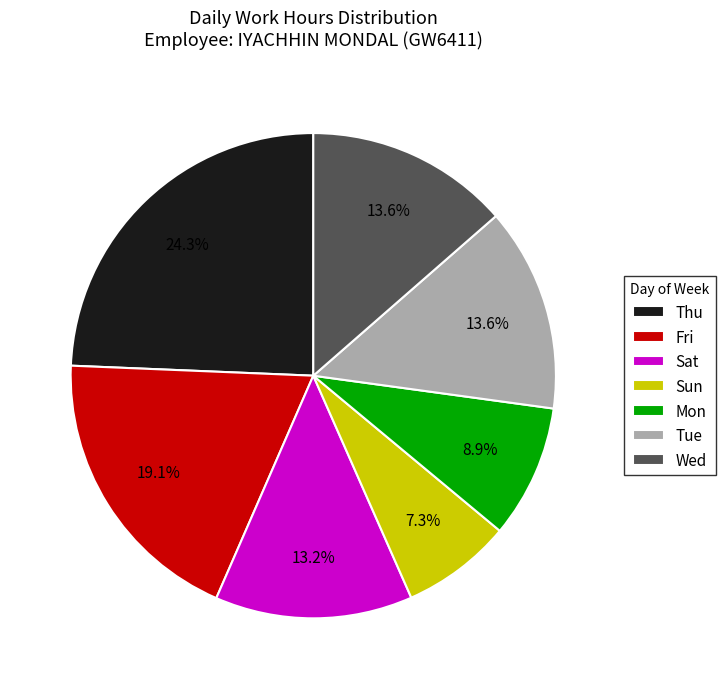

Do Mon and Thu together represent more than half of the pie?

No